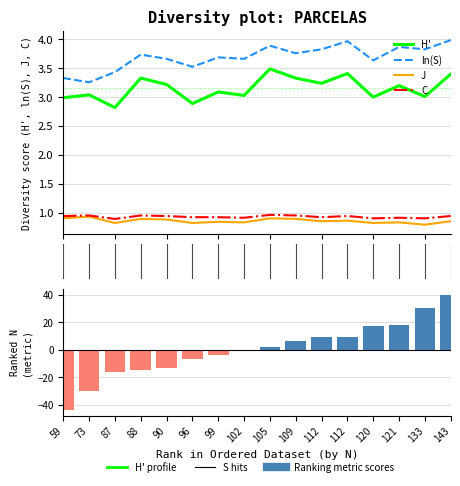

What is the highest value of the Ranking metric scores series?

39.9